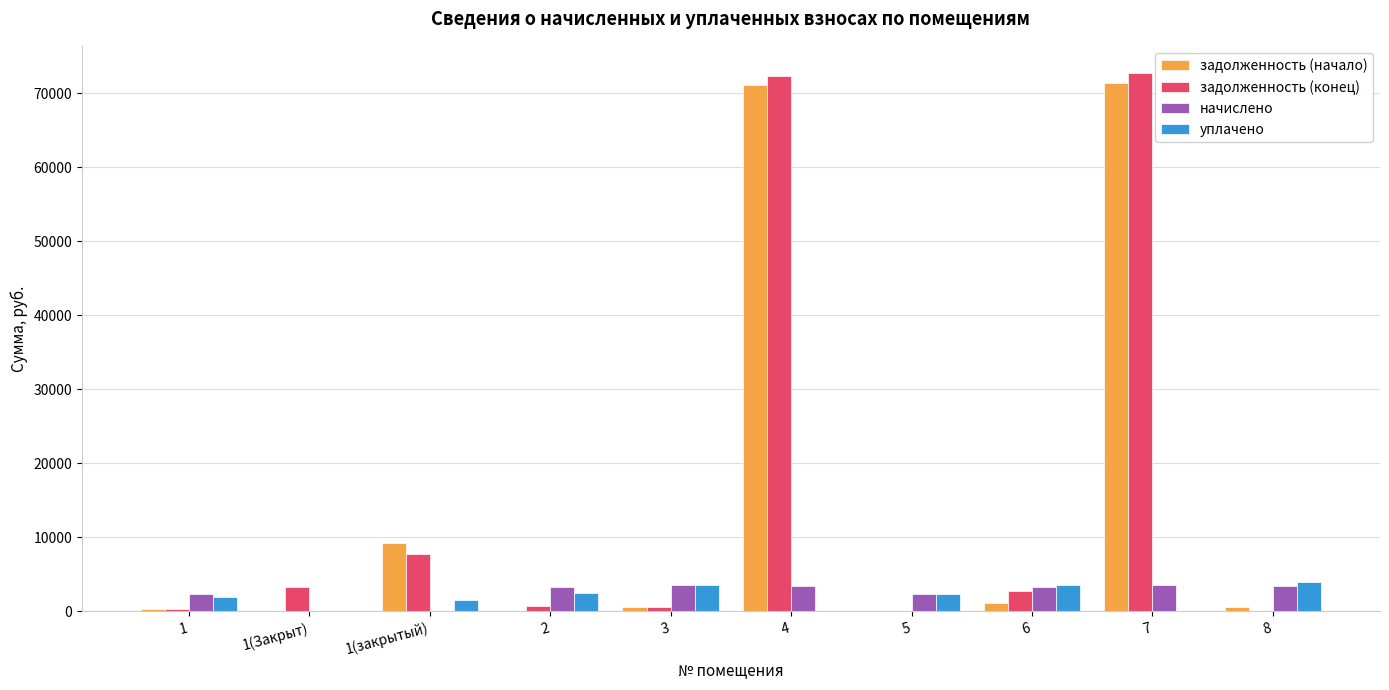

What is the sum of all задолженность (начало) values?

154465.2